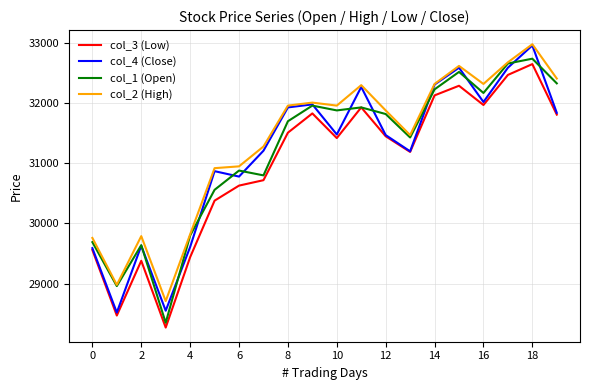

Which series has the largest total across all categories?

col_2 (High)